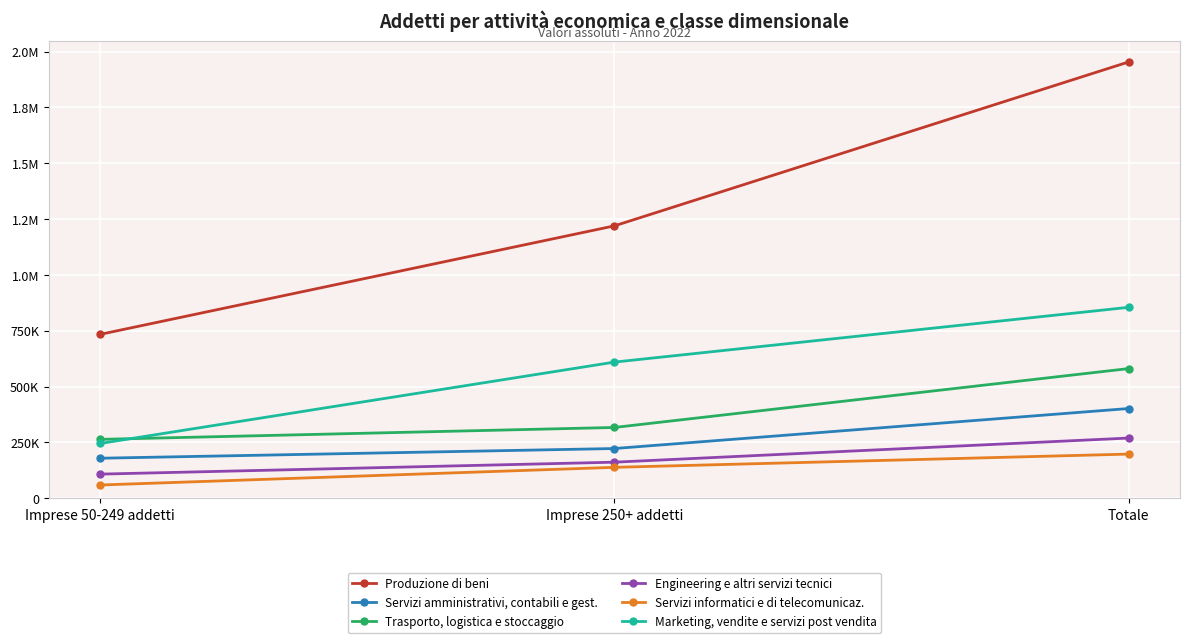

Count the Servizi amministrativi, contabili e gest. values in the range 179145 to 401679.

3